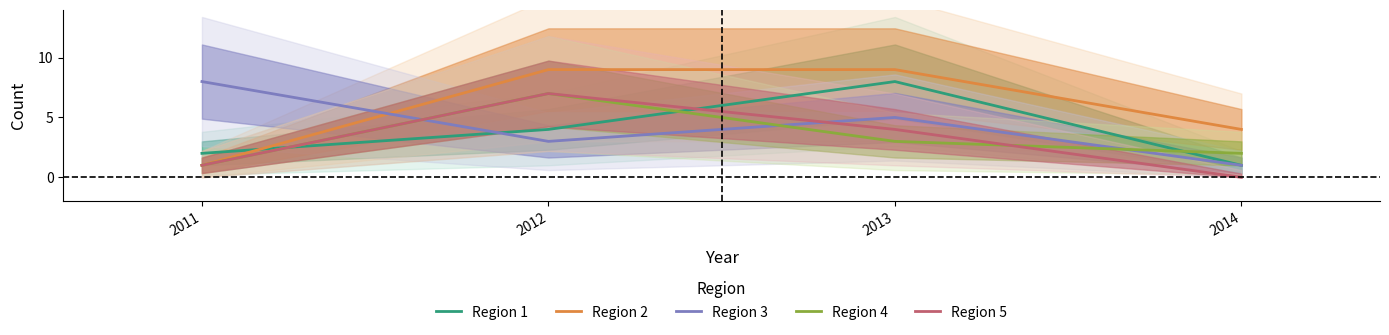

At which label does Region 4 first exceed 3?

2012